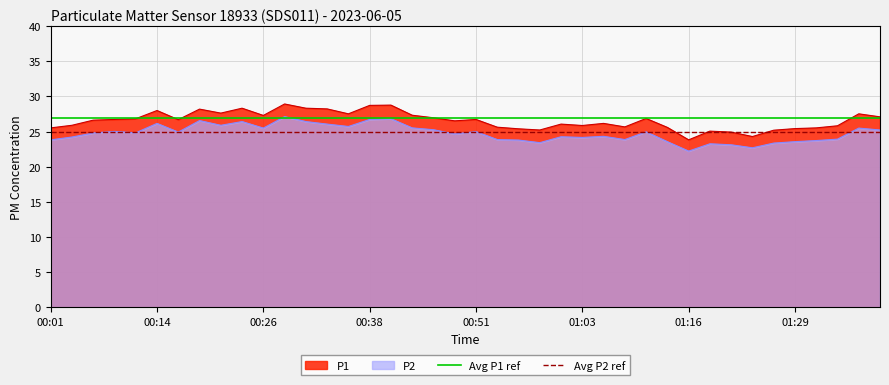

Which series has the largest total across all categories?

Avg P1 ref